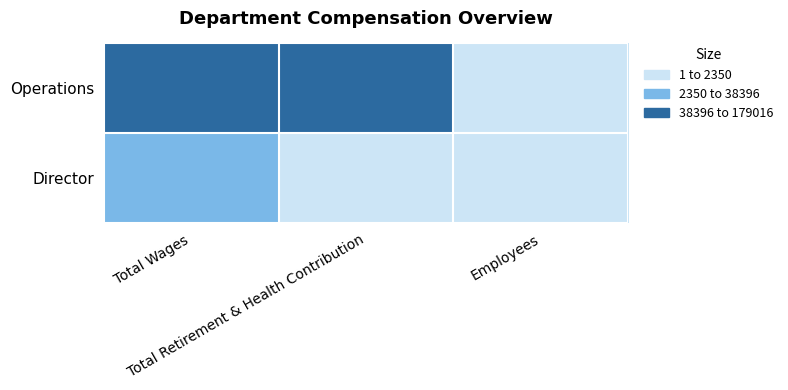

Reading left to right, transcribe all the data shown in this chart.

Operations: Total Wages=179016	Total Retirement & Health Contribution=38396	Employees=3
Director: Total Wages=2350	Total Retirement & Health Contribution=0	Employees=11